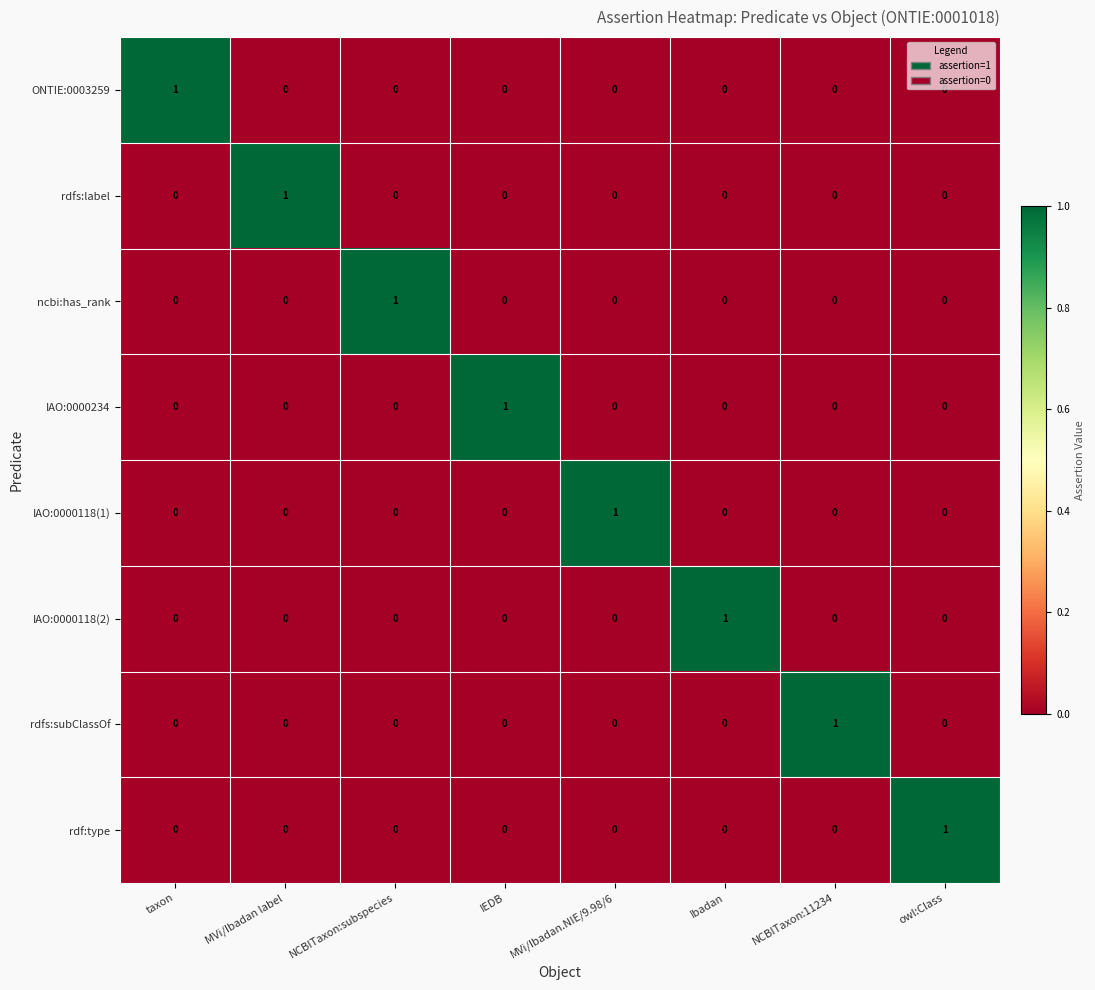

At how many categories does at least one series exceed 0?

8